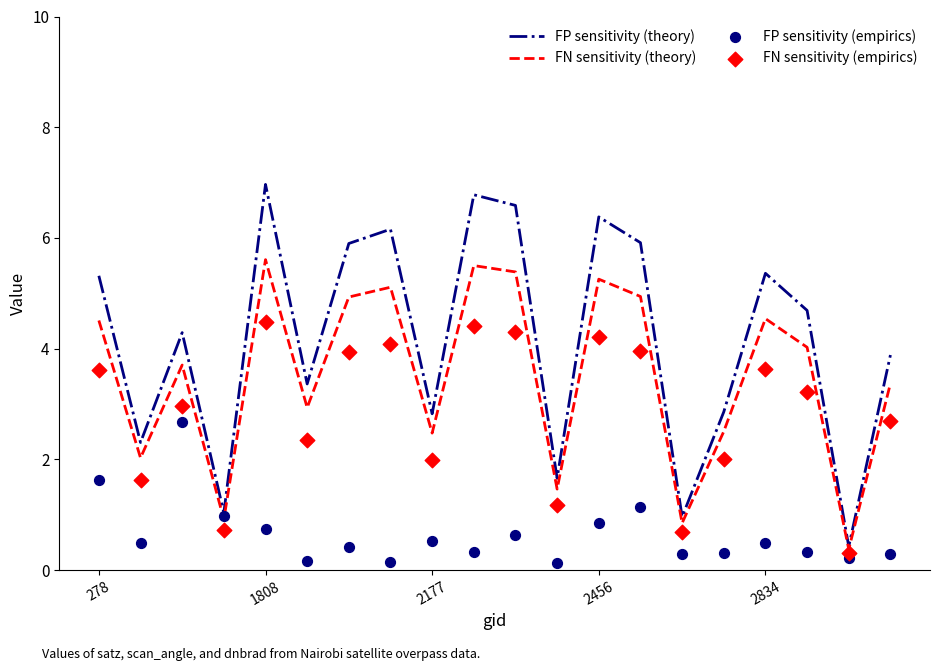

Which series has the largest total across all categories?

FP sensitivity (theory)